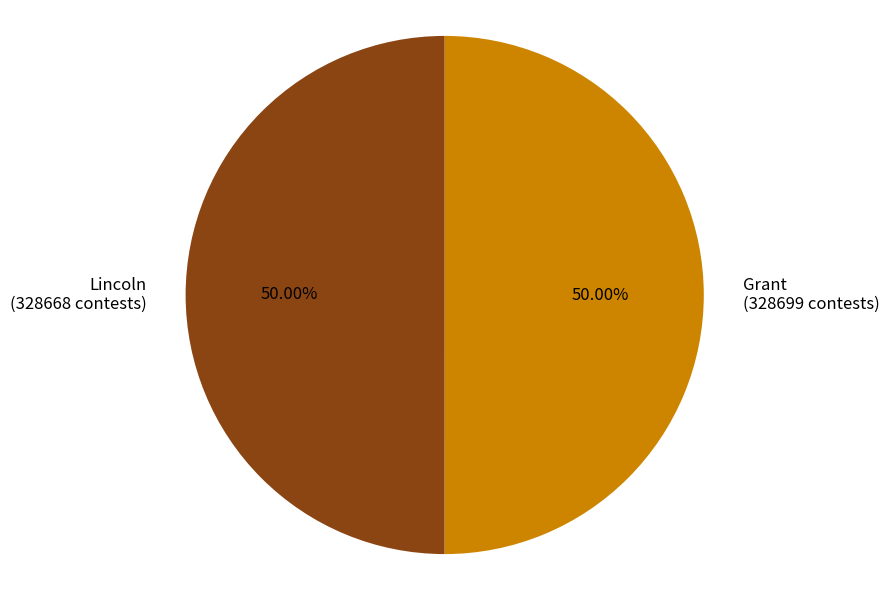

Is the sum of Lincoln and Grant greater than half?

Yes